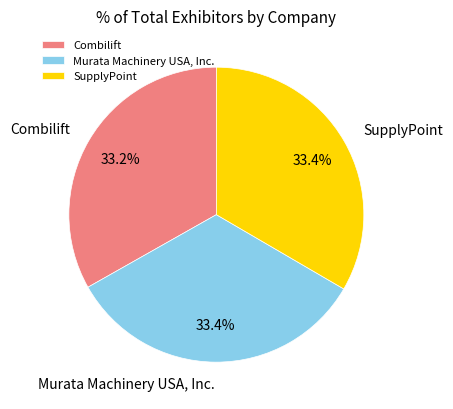

What is the ratio of the value at Murata Machinery USA, Inc. to the value at Combilift?

1.0